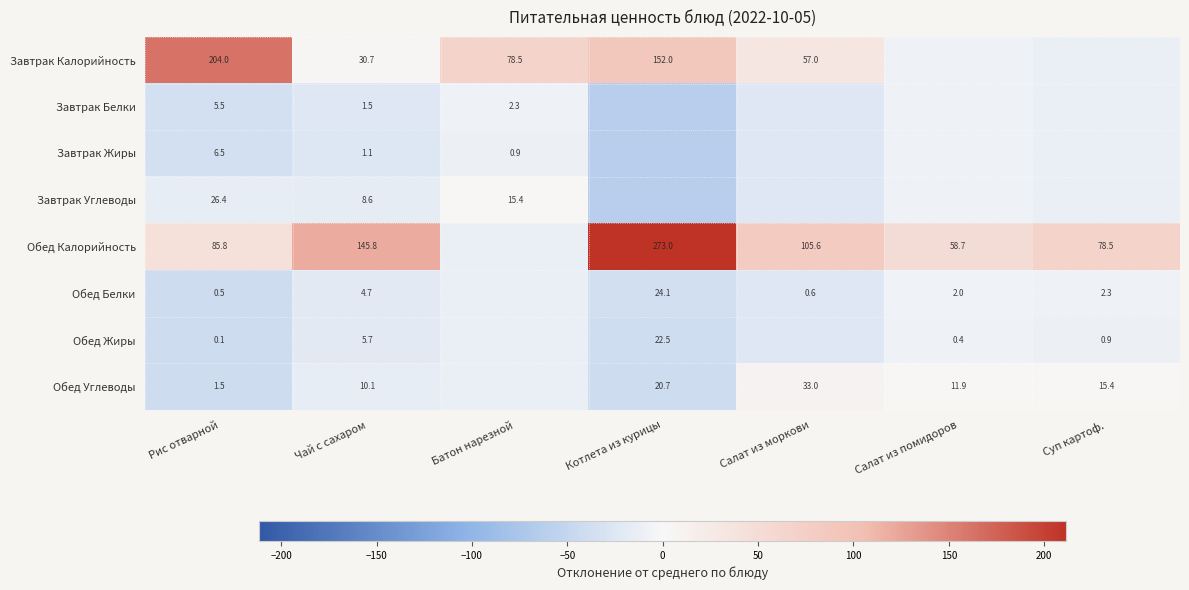

Rank the series at Чай с сахаром from highest to lowest value.

Обед Калорийность, Завтрак Калорийность, Обед Углеводы, Завтрак Углеводы, Обед Жиры, Обед Белки, Завтрак Белки, Завтрак Жиры